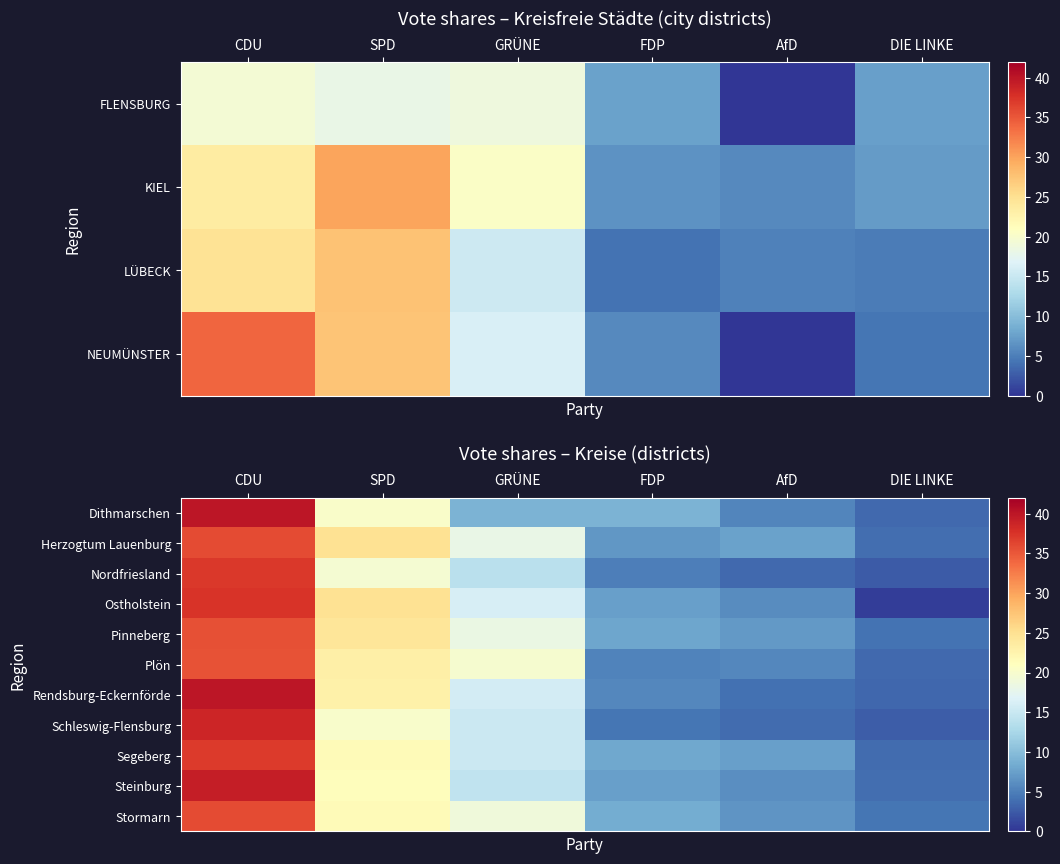

Which label corresponds to the smallest value in the chart?

DIE LINKE